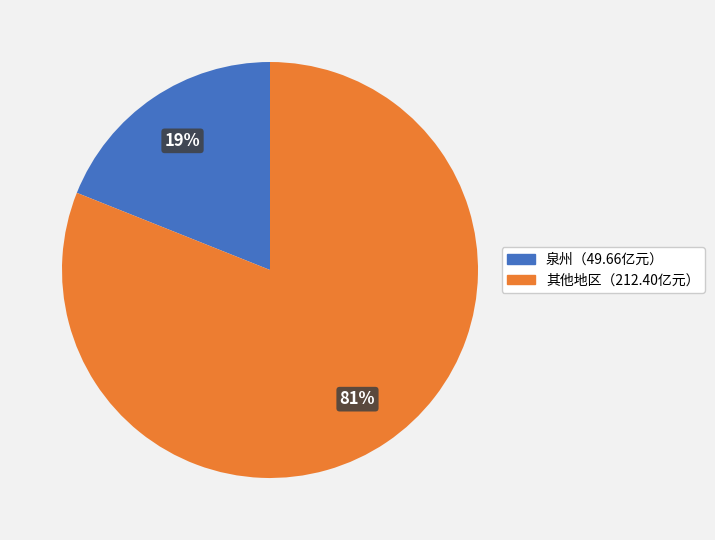

To the nearest percent, what is the average slice percentage?

50%